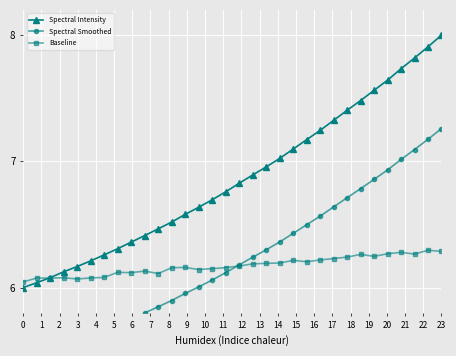

After their last crossing, which series has the higher values: Spectral Smoothed or Baseline?

Spectral Smoothed